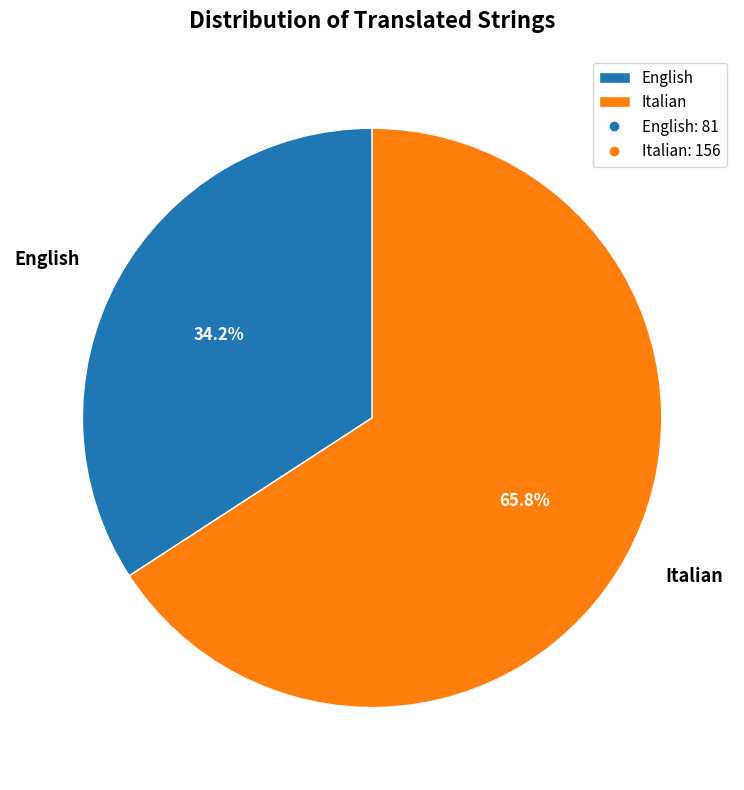

To the nearest percent, what portion does English represent?

34%